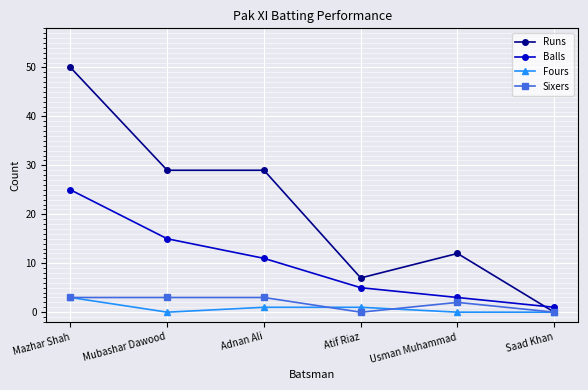

What is the difference between the highest and lowest values at Saad Khan?

1